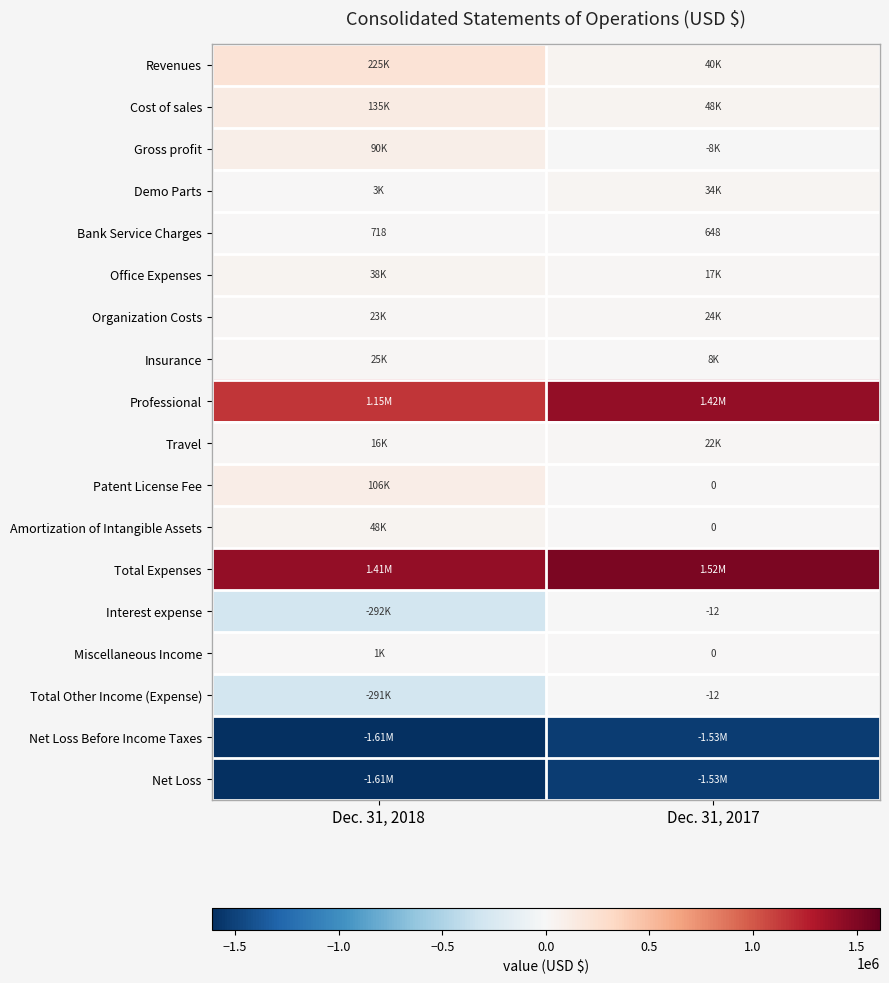

Which series has the widest spread of values?

Interest expense